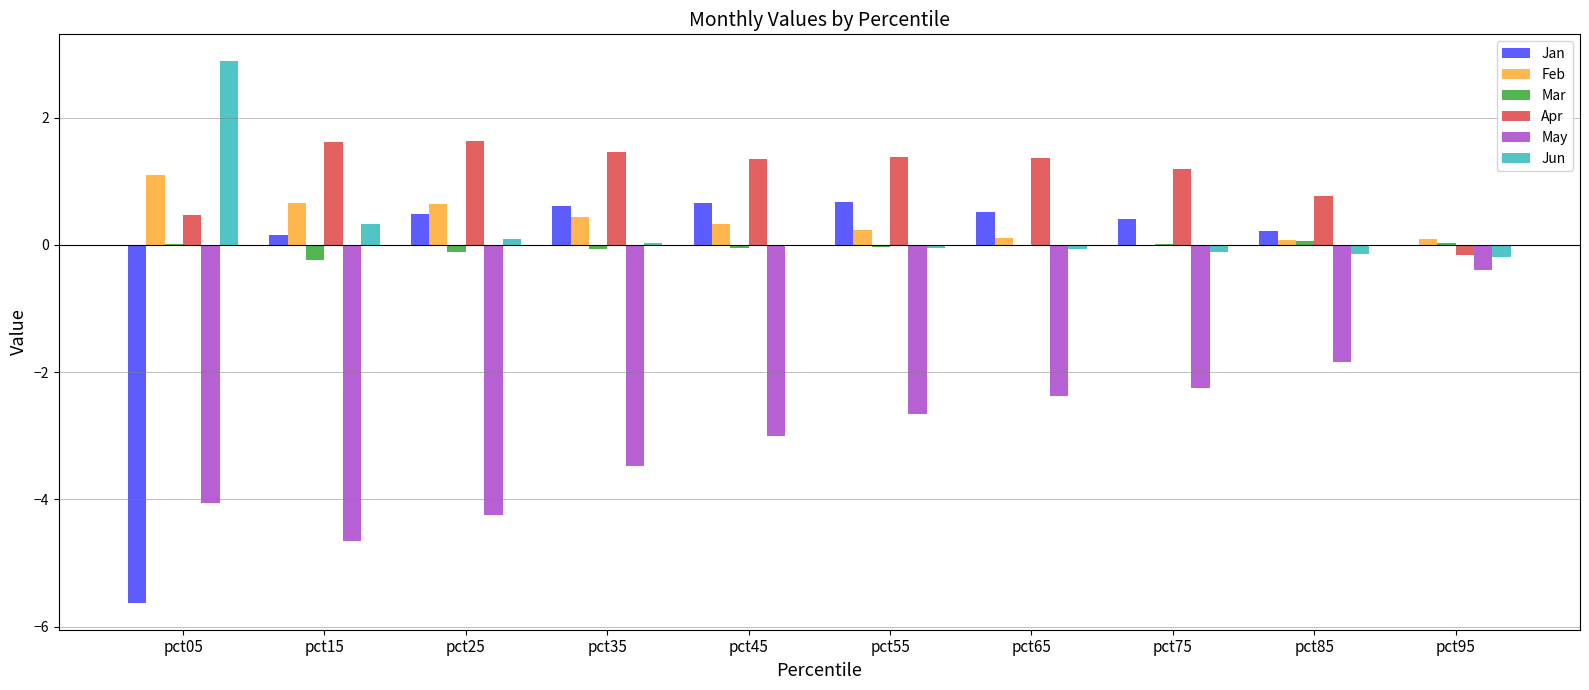

Count the number of data series in this chart.

6